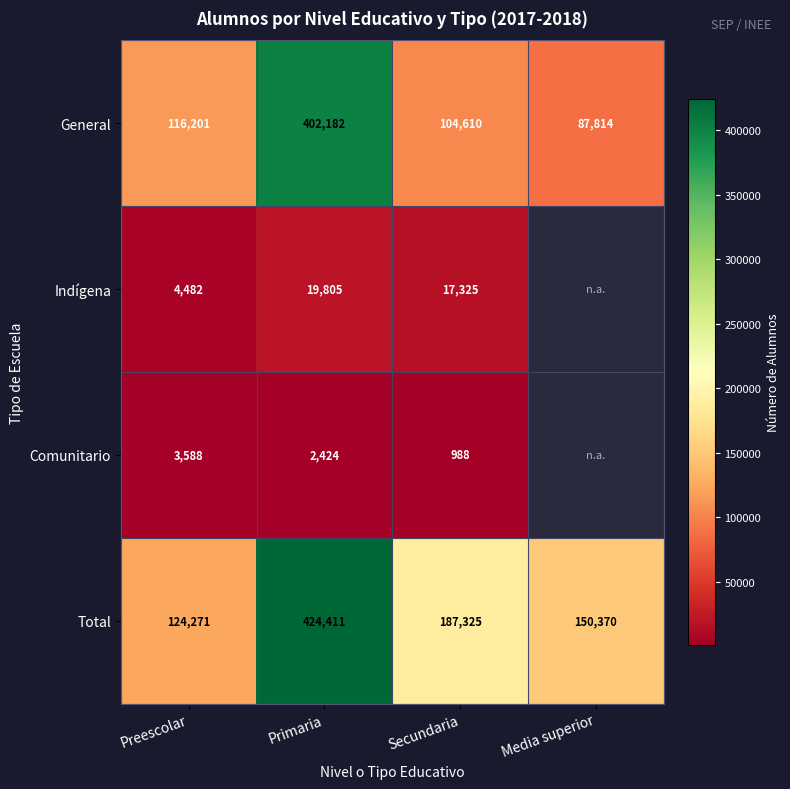

How many series are shown in this chart?

4